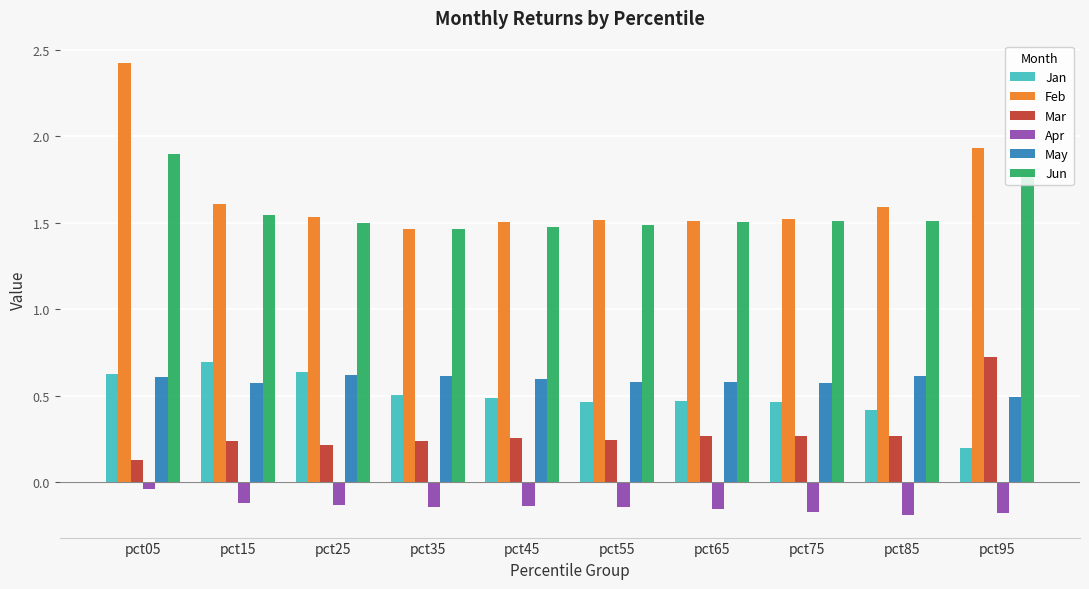

At pct55, list the series in order from largest to smallest.

Feb, Jun, May, Jan, Mar, Apr